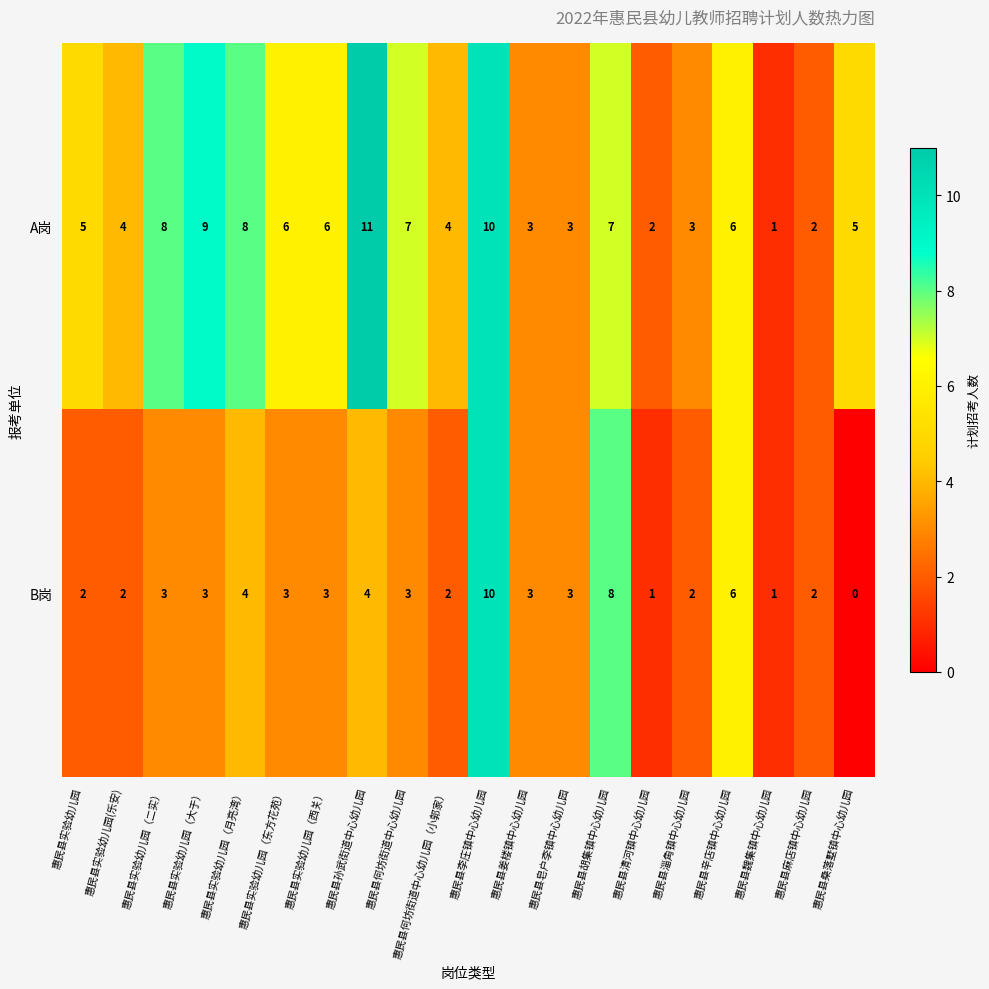

List the series in order of their peak value, lowest first.

B岗, A岗